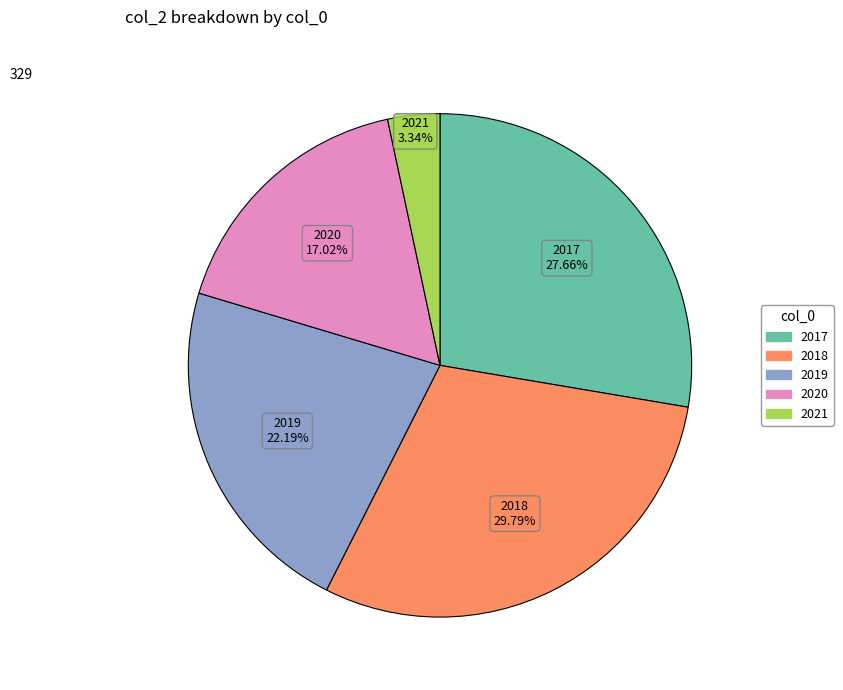

How many slices are in this pie chart?

5